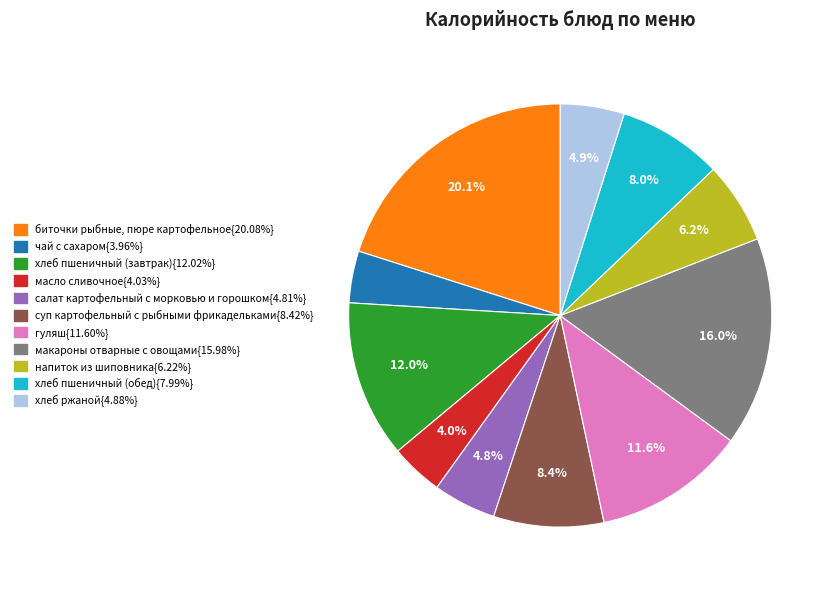

Does any single category account for the majority?

No